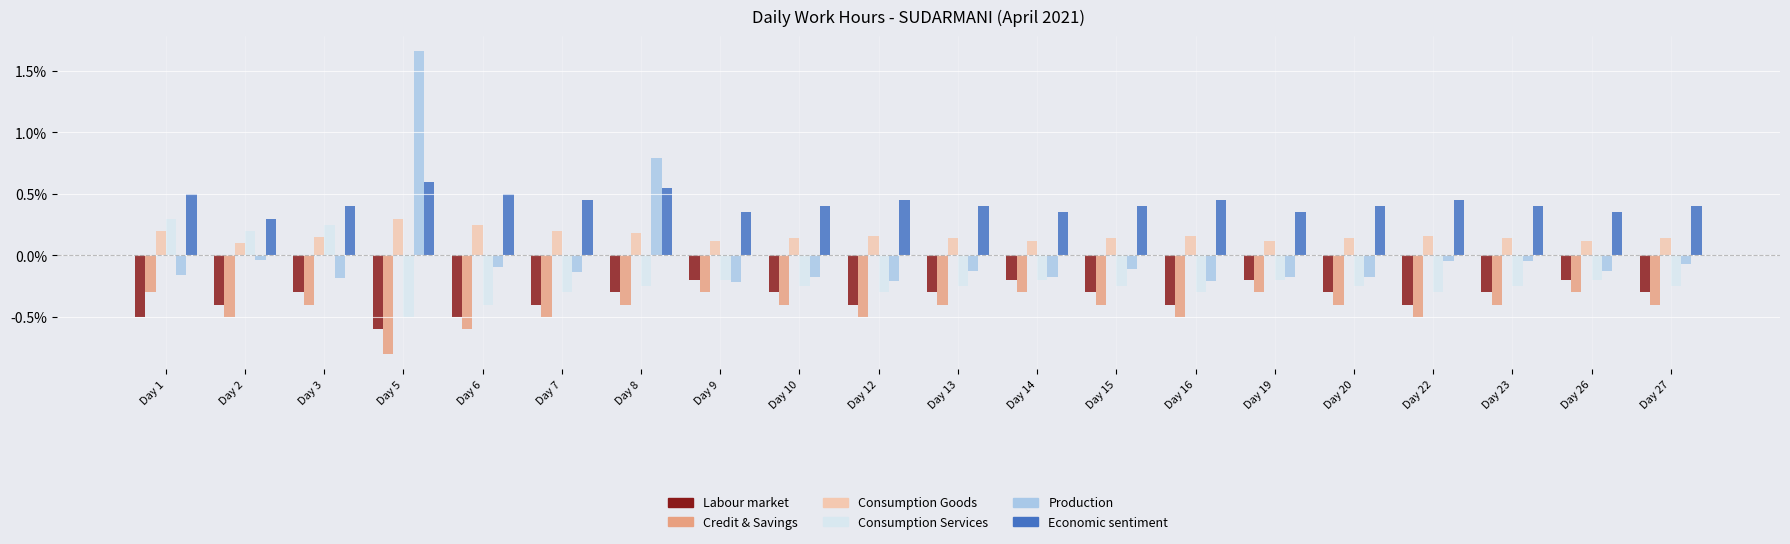

What is the value of the Consumption Services bar at the 1st from the left?

0.3